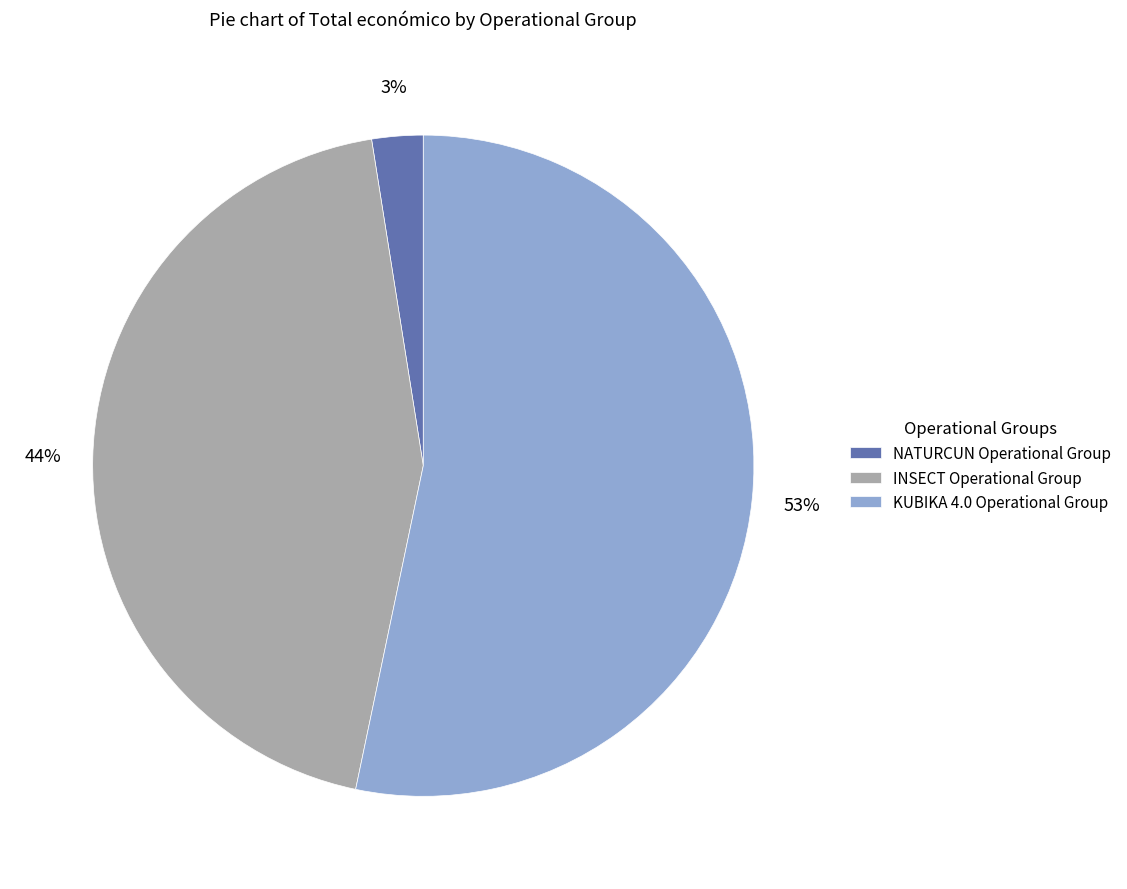

Is there any slice that represents more than half of the pie?

Yes